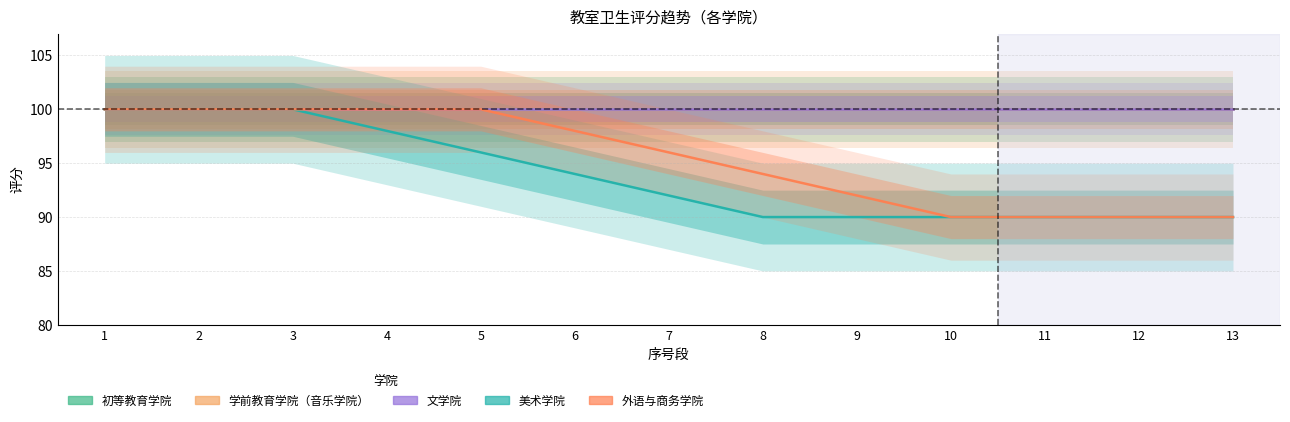

What is the sum of all 外语与商务学院 values?

1240